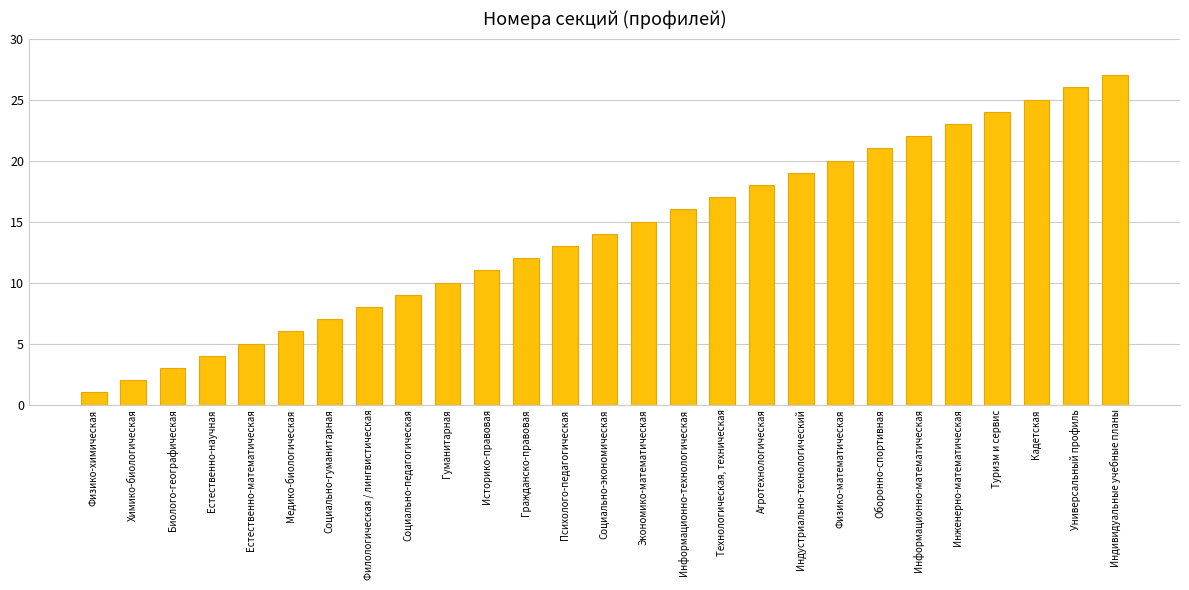

What is the greatest value displayed?

27